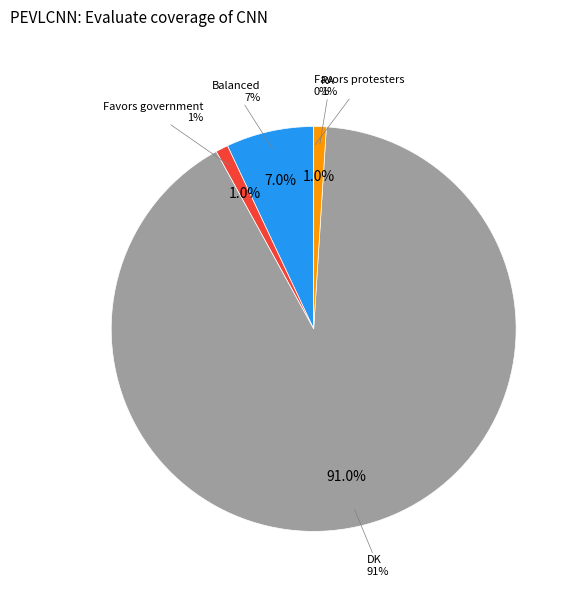

To the nearest percent, what percentage of the pie is Favors government?

1%